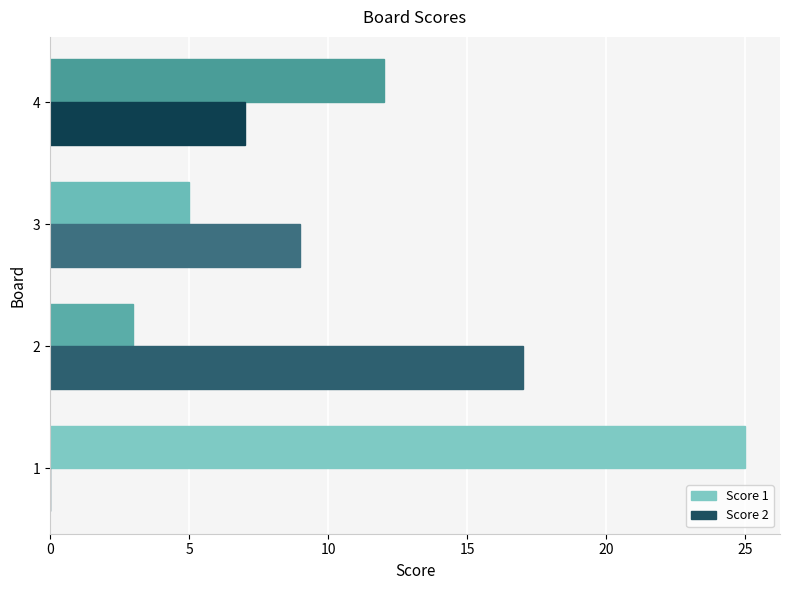

Which series has the largest total across all categories?

Score 1